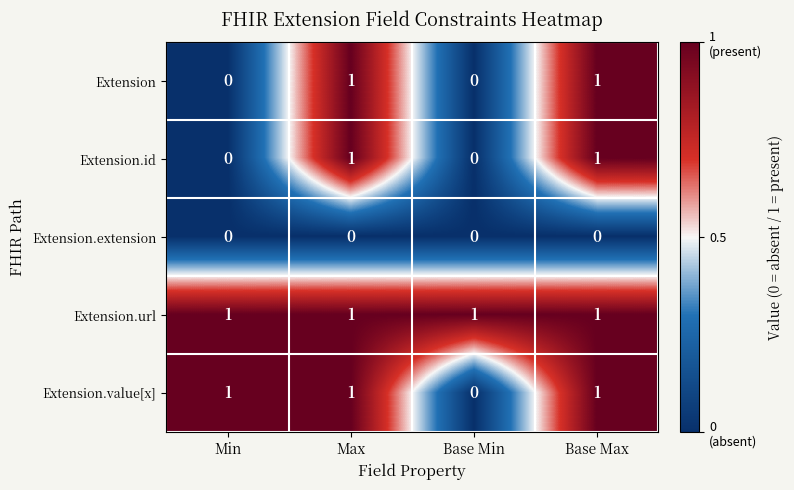

True or false: Extension.id has a value of 0 at Max.

False